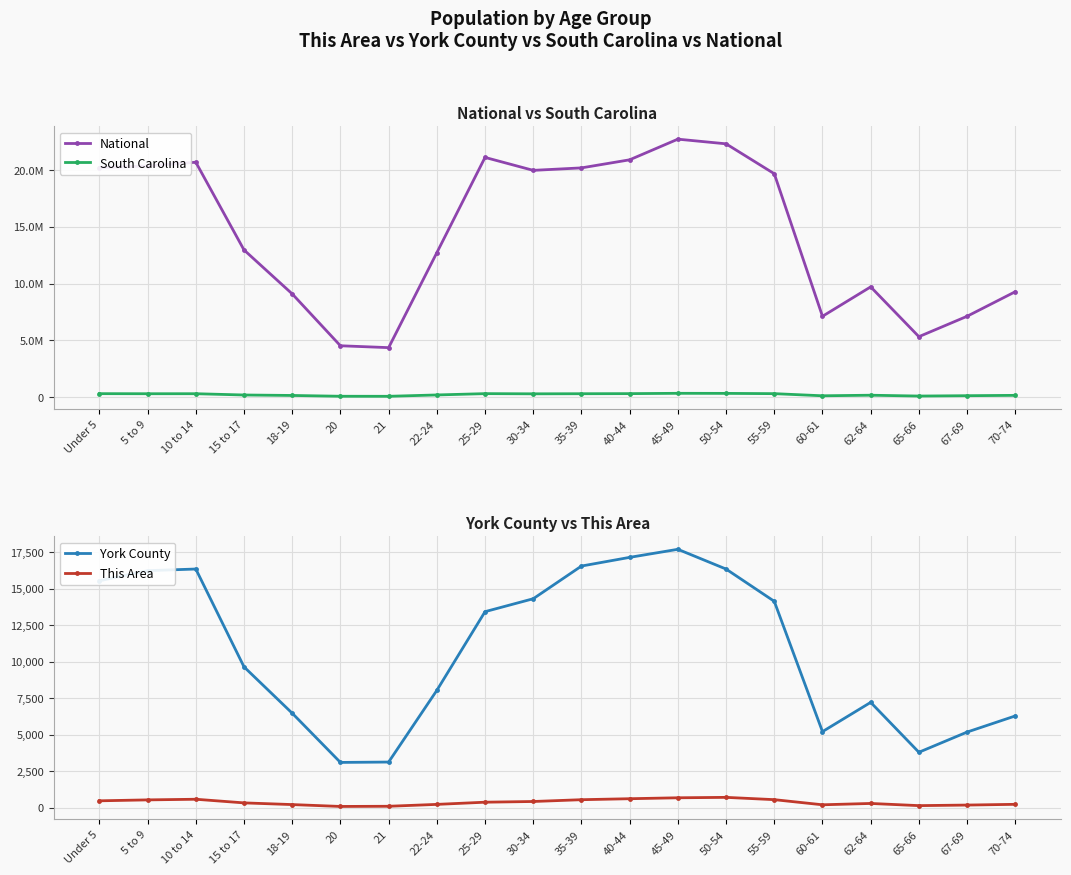

True or false: This Area and York County intersect in this chart.

False